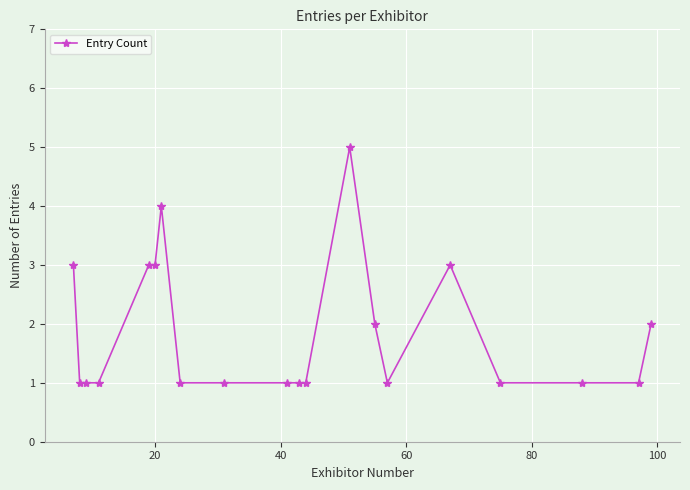

What is the maximum value shown in the chart?

5